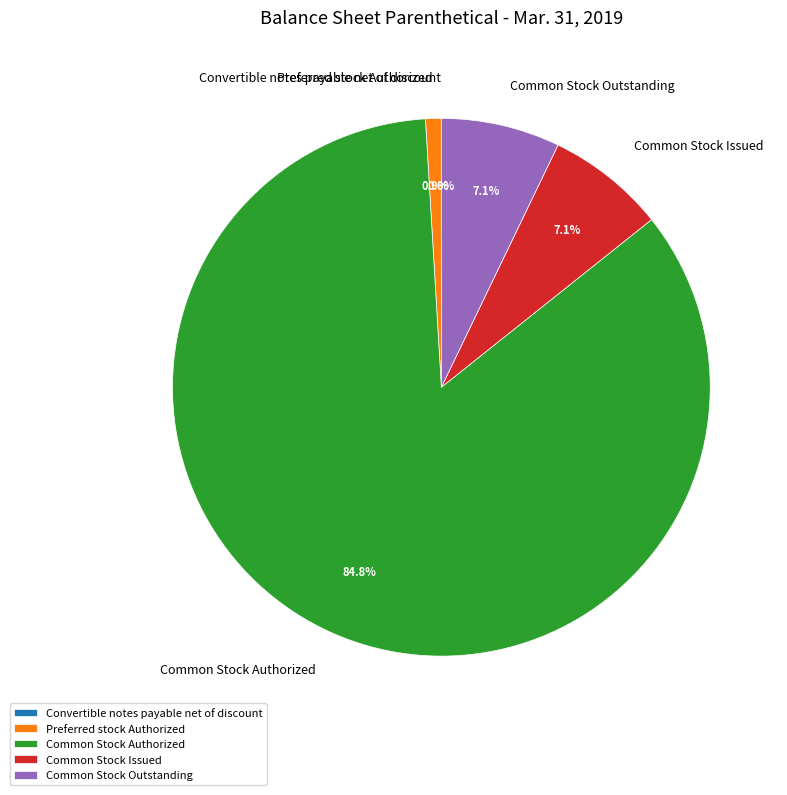

To the nearest percent, what is the difference between the largest and smallest slice percentages?

85%